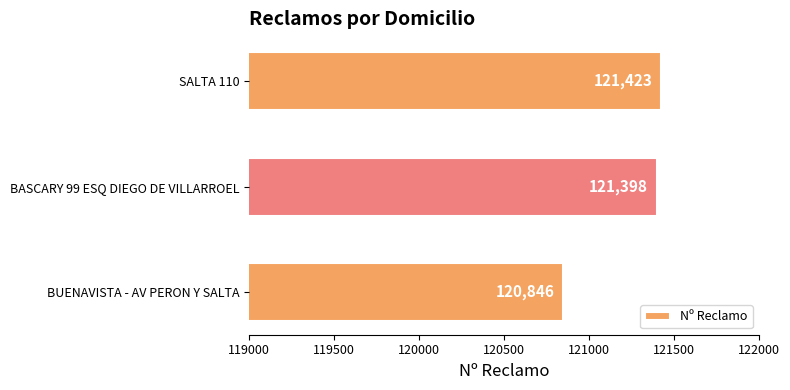

Are the bars grouped side by side (vs. stacked)?

No